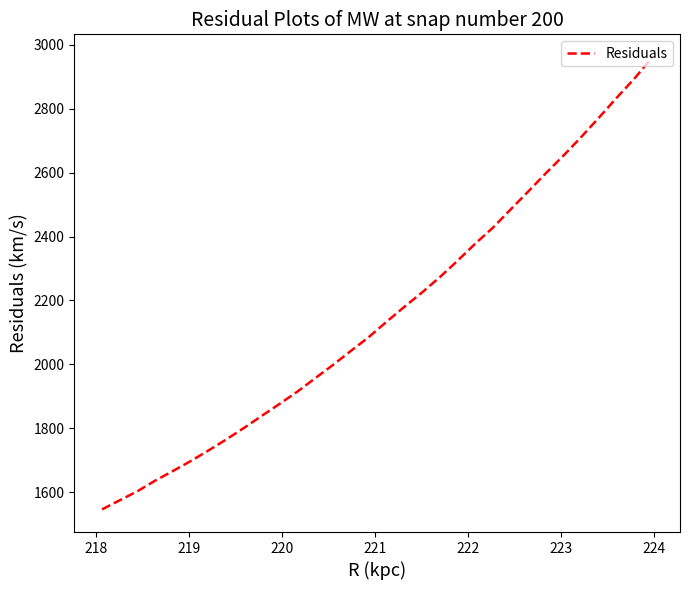

What is the difference between the maximum and minimum values?

1417.0